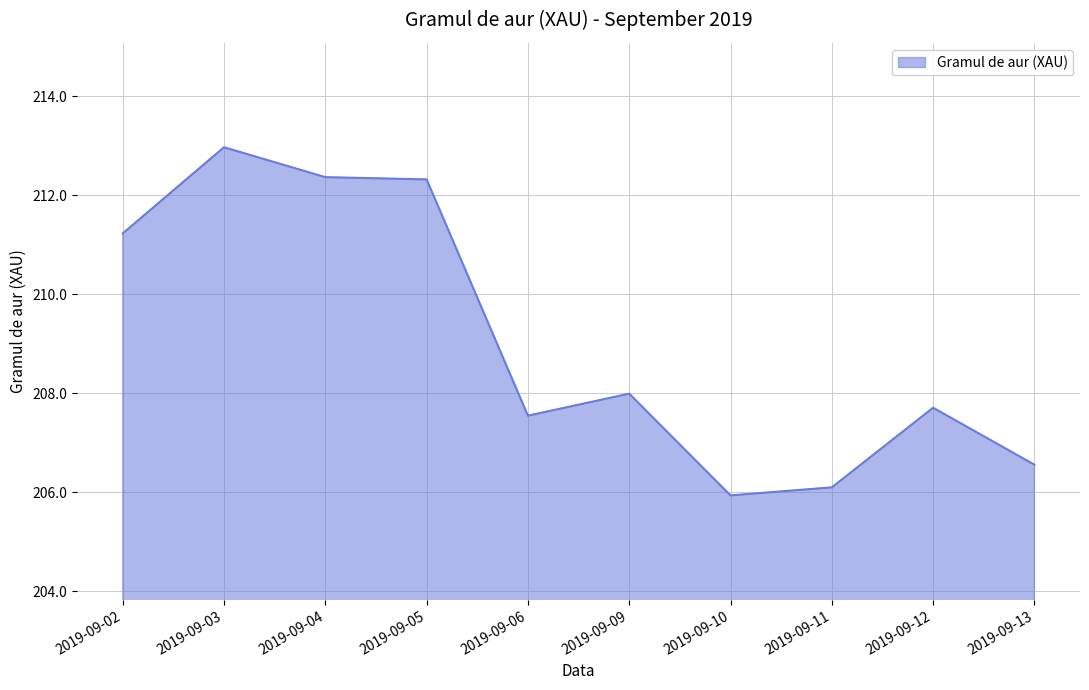

How many categories are shown in the chart?

10